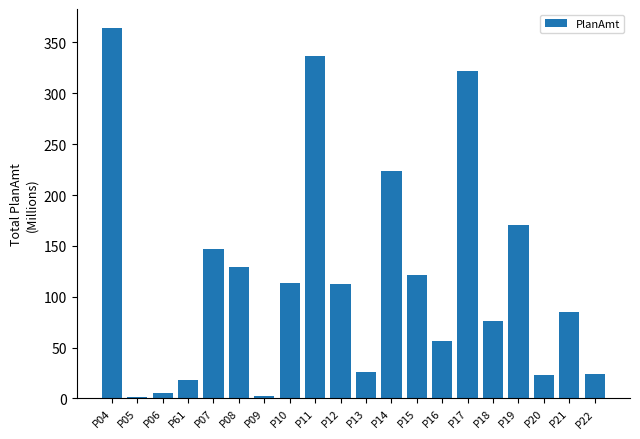

The value at P10 is 113.4. True or false?

True